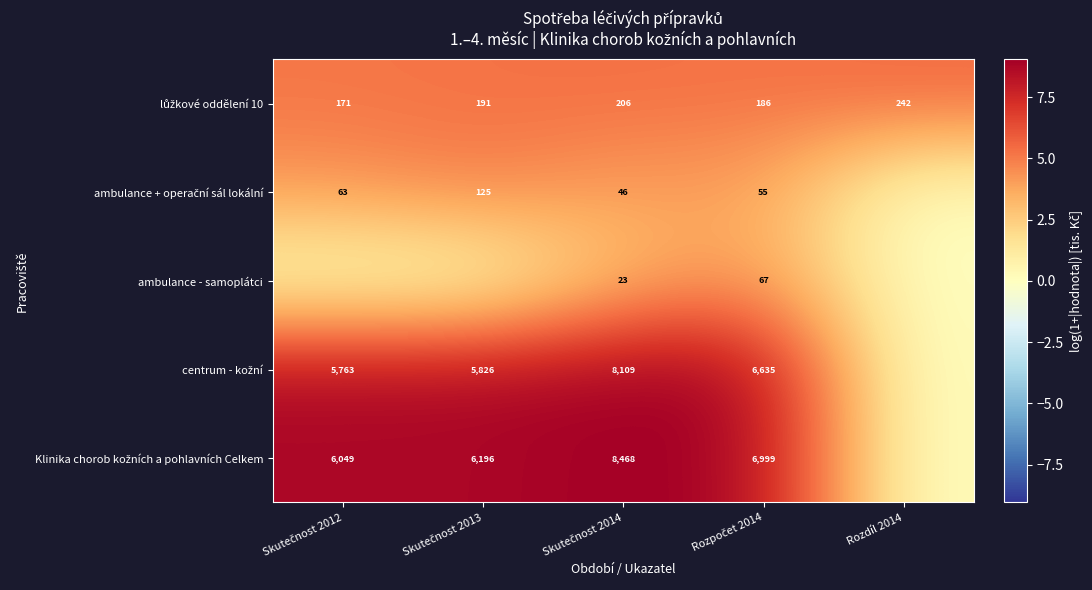

At which label does lůžkové oddělení 10 reach its peak?

Rozdíl 2014